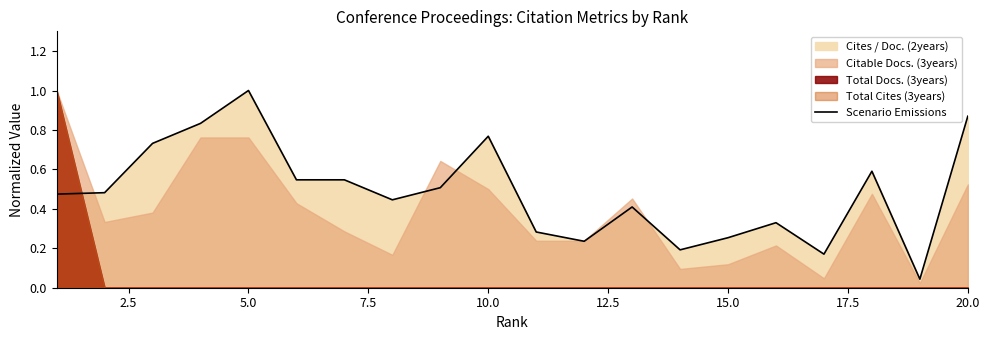

The Scenario Emissions series shows 0.4 at 15.0. True or false?

False